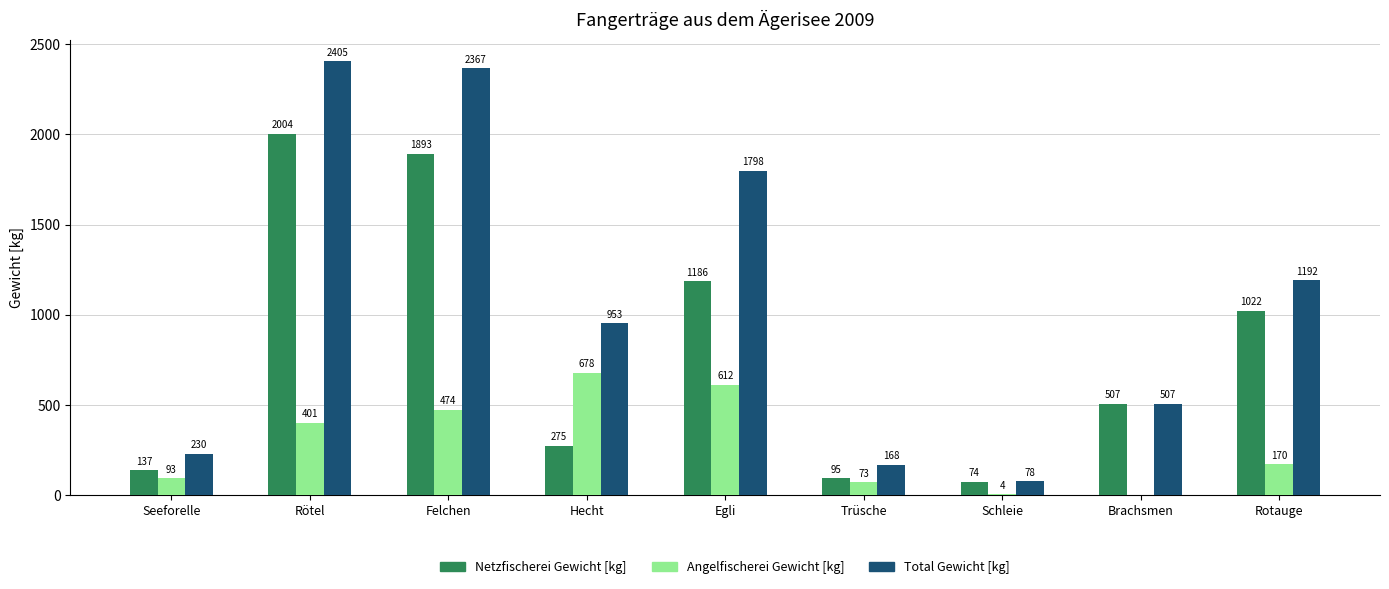

Reading left to right, transcribe all the data shown in this chart.

Netzfischerei Gewicht [kg]: 137	2004	1893	275	1186	95	74	507	1022
Angelfischerei Gewicht [kg]: 93	401	474	678	612	73	4	0	170
Total Gewicht [kg]: 230	2405	2367	953	1798	168	78	507	1192